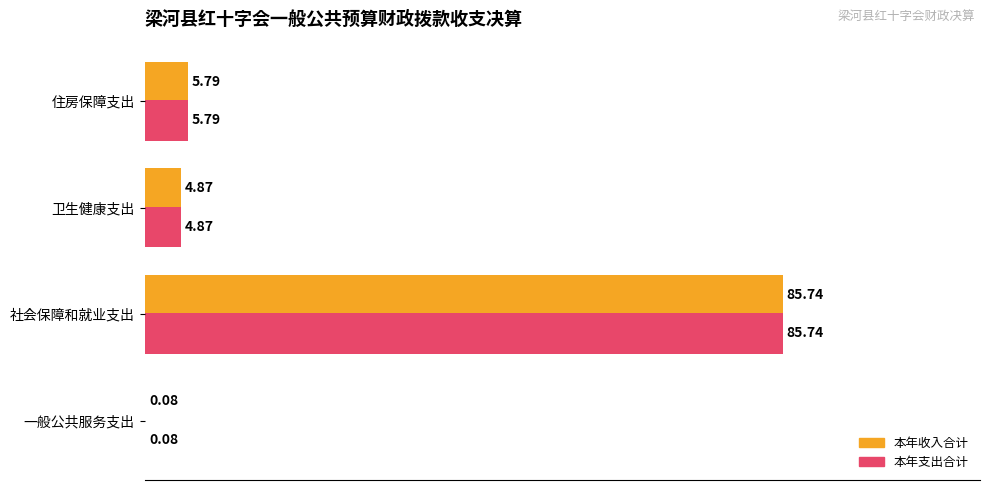

At which category is the sum across all series the highest?

社会保障和就业支出